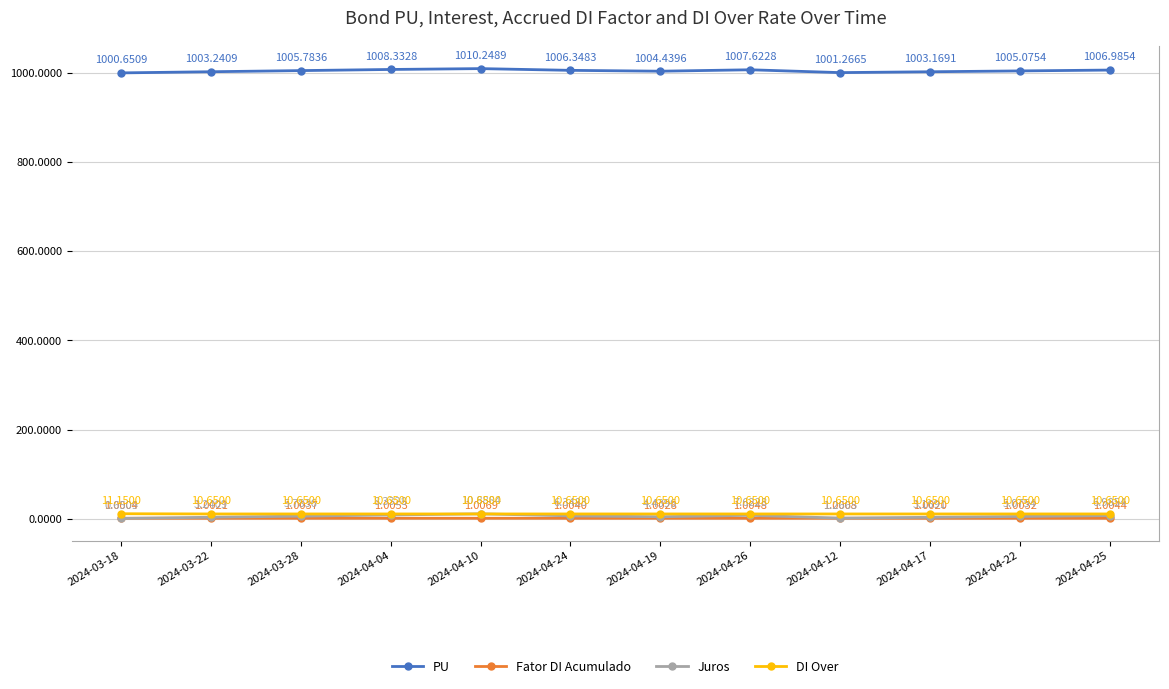

What is the approximate value of DI Over at 2024-04-19?

10.7